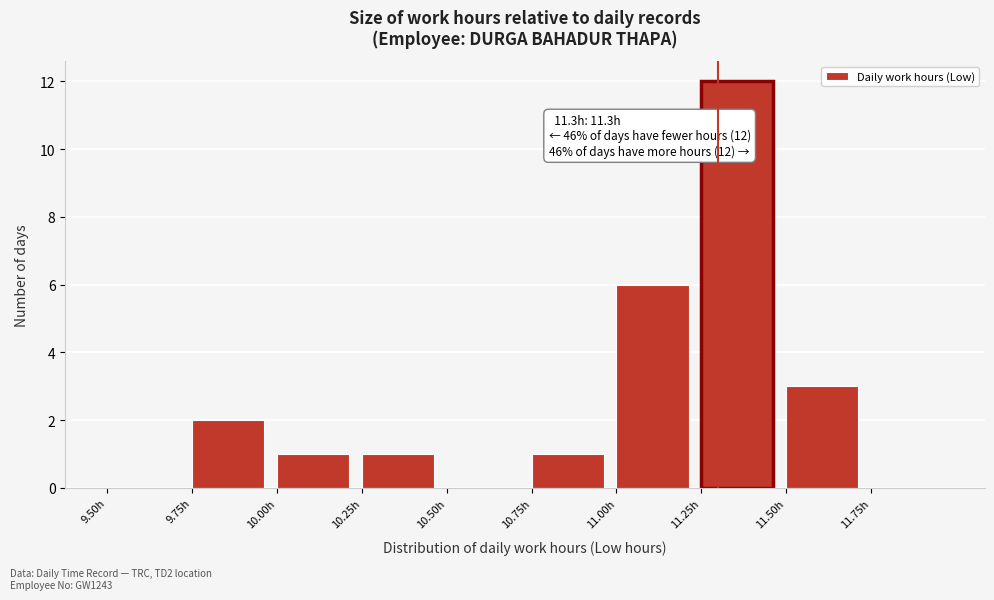

Which range on the x-axis has the tallest bar?

11.25 to 11.50